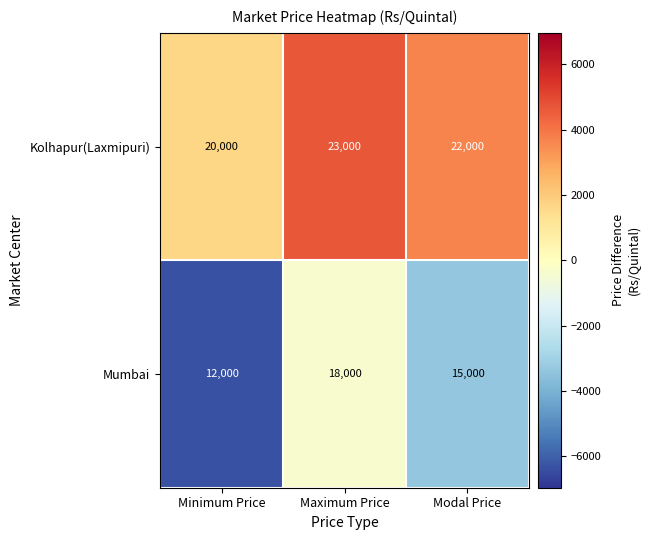

At which label does Mumbai reach its peak?

Maximum Price